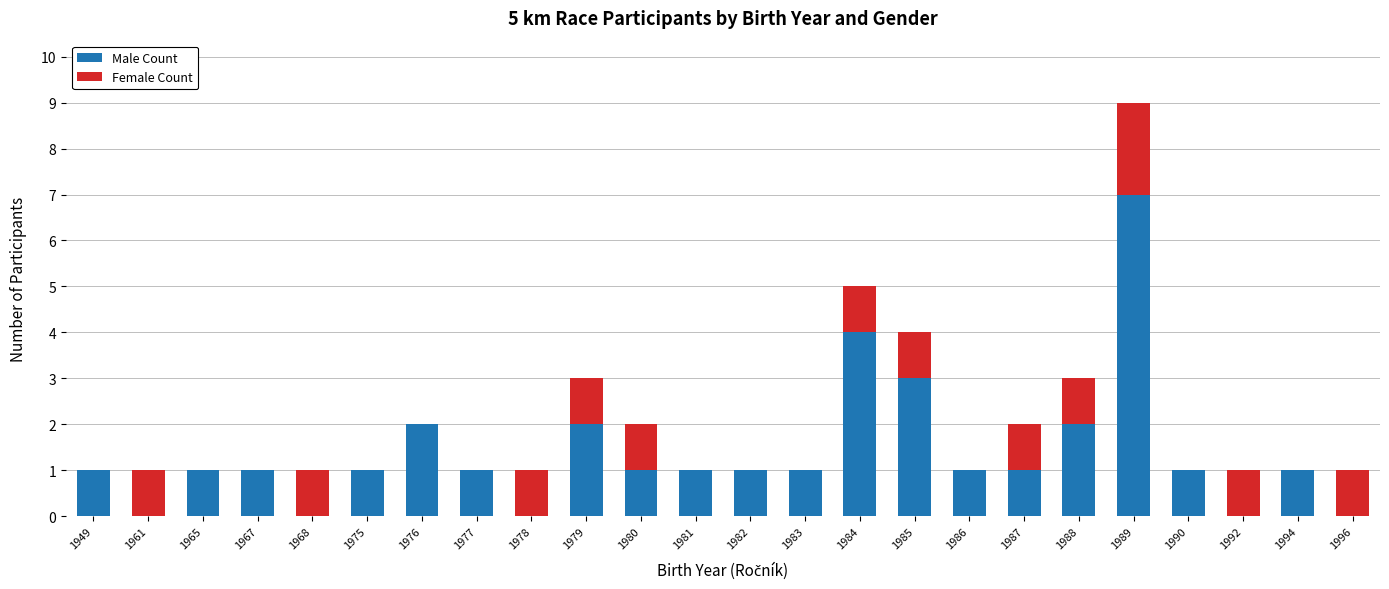

Which category has the highest value in the Male Count series?

1989